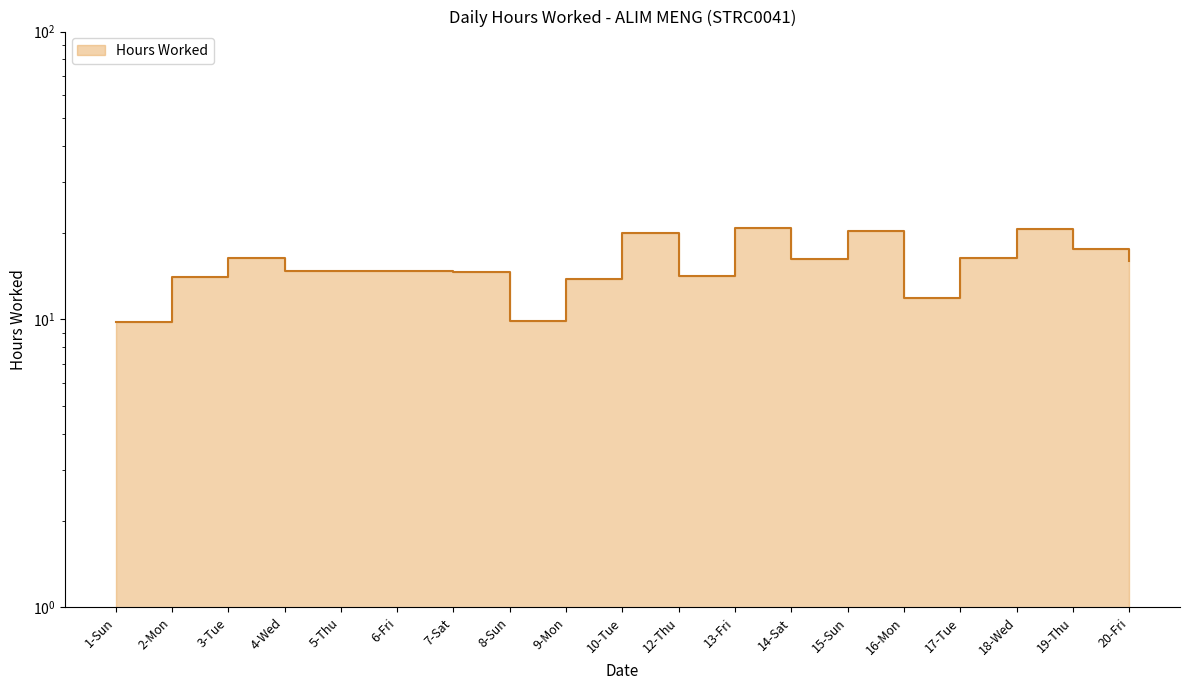

What is the sum of the values at 12-Thu and 2-Mon?

28.3